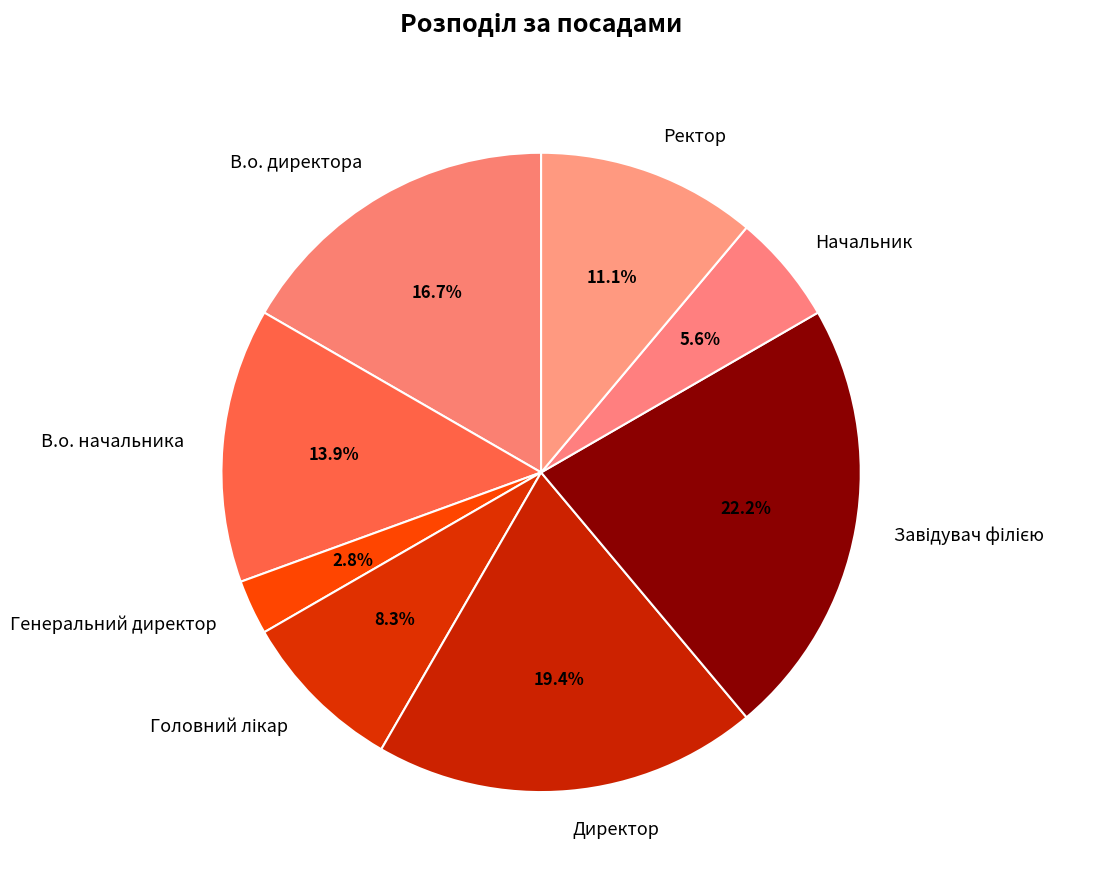

Which has a higher value, Ректор or В.о. директора?

В.о. директора